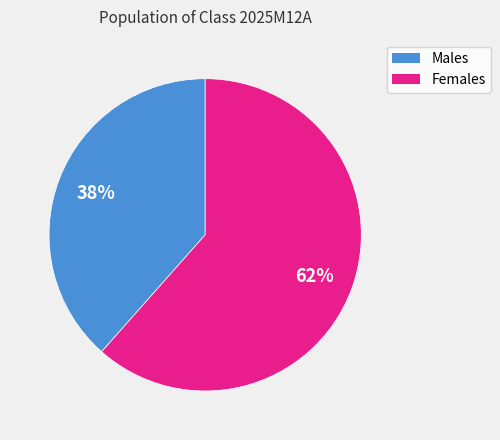

Is there a majority slice in this chart?

Yes